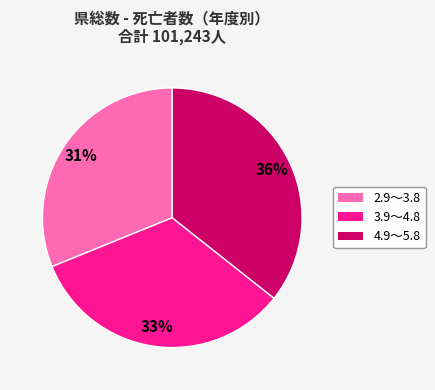

How many slices are in this pie chart?

3